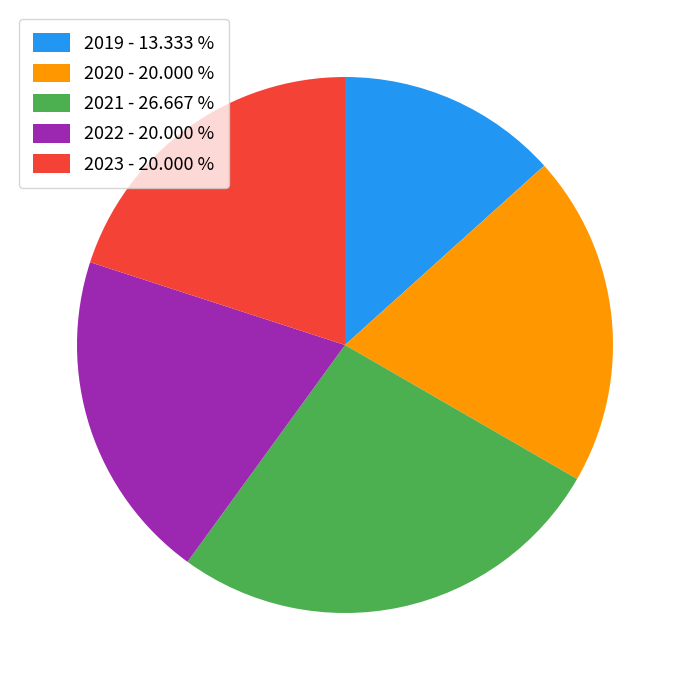

Is there any slice that represents more than half of the pie?

No